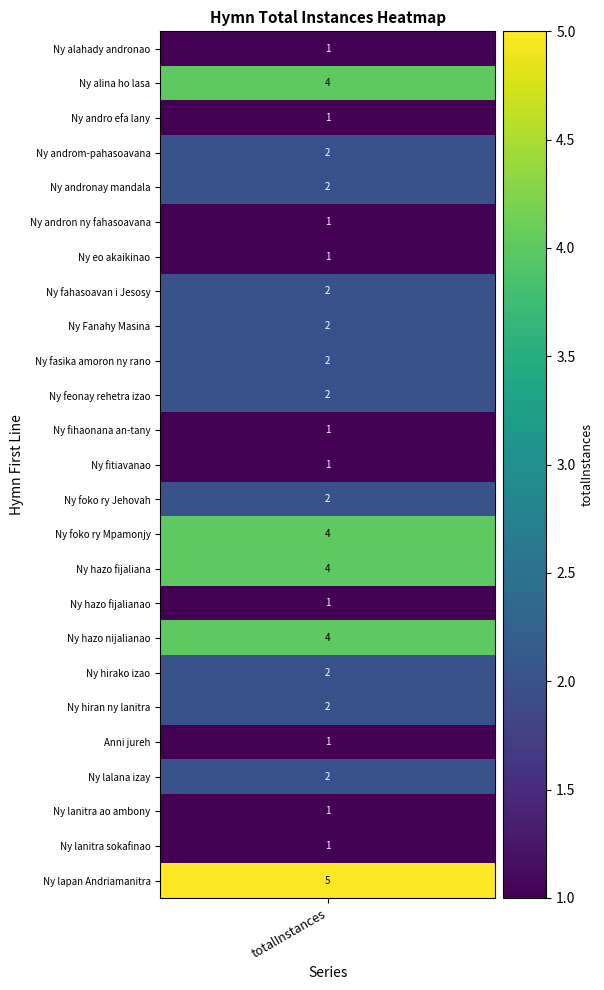

Which label corresponds to the largest value in the chart?

Ny lapan Andriamanitra